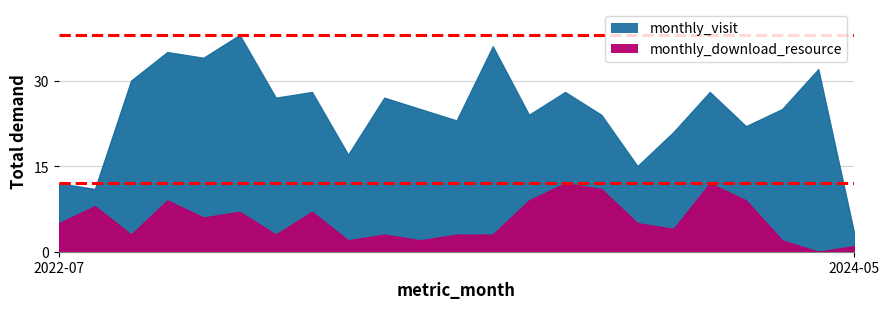

At which category does the chart reach its minimum across all series?

2024-04